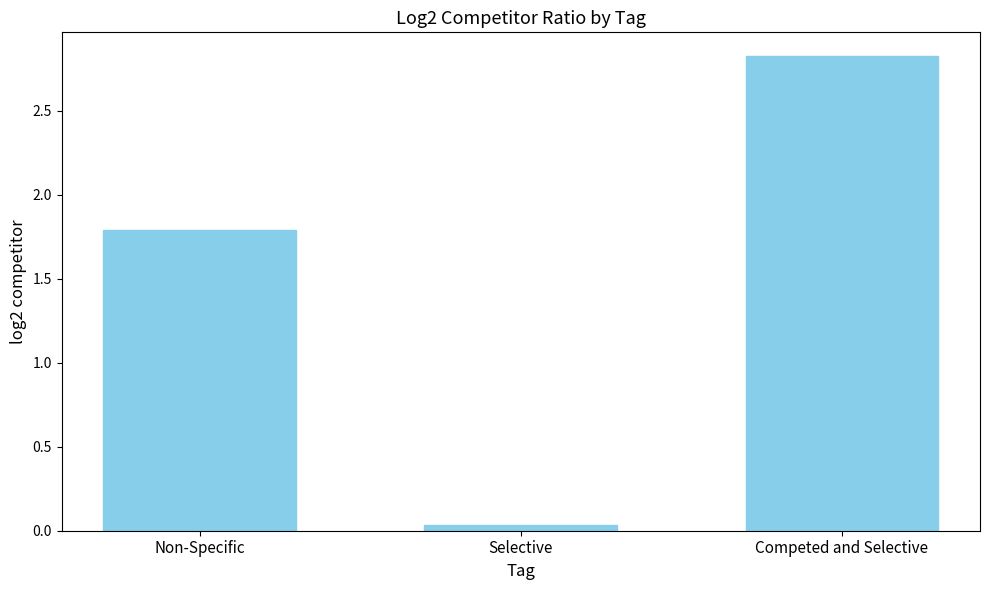

Does the chart contain stacked bars?

No